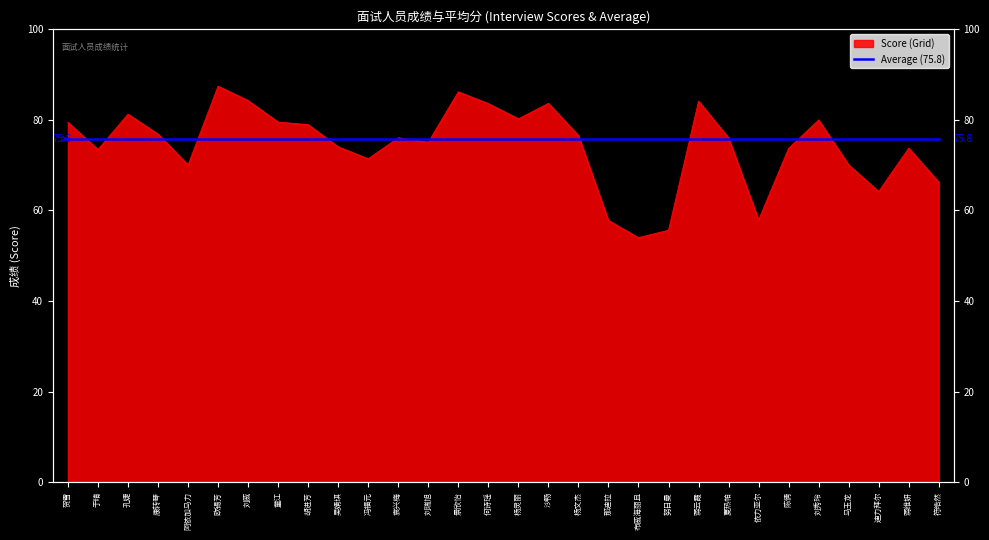

What is the value of the 30th point from the left?

66.2